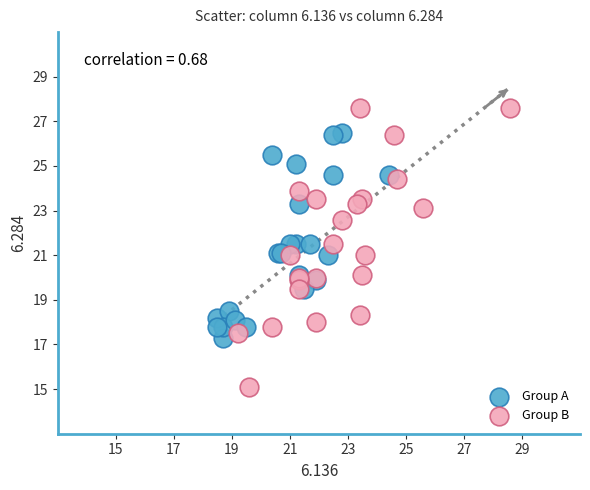

Which series has the widest spread of Y values?

Group B